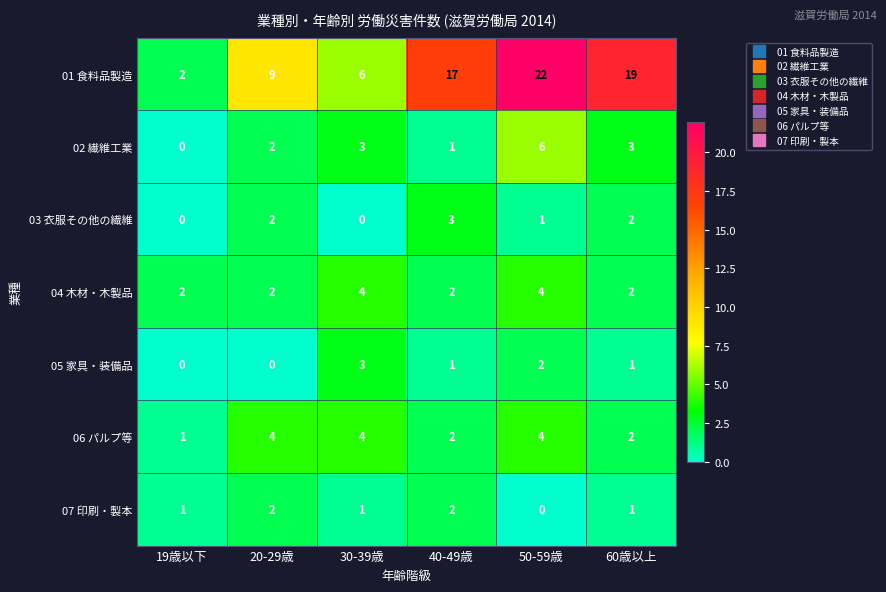

The value of 03 衣服その他の繊維 at 30-39歳 is -1. True or false?

False